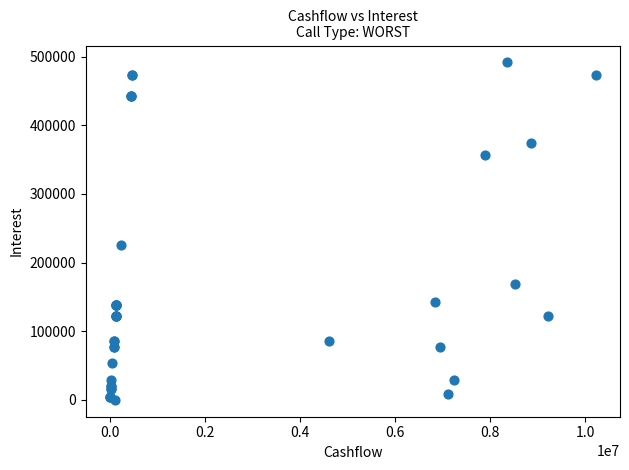

What Y value in the scatter plot is closest to 245725?

225493.4